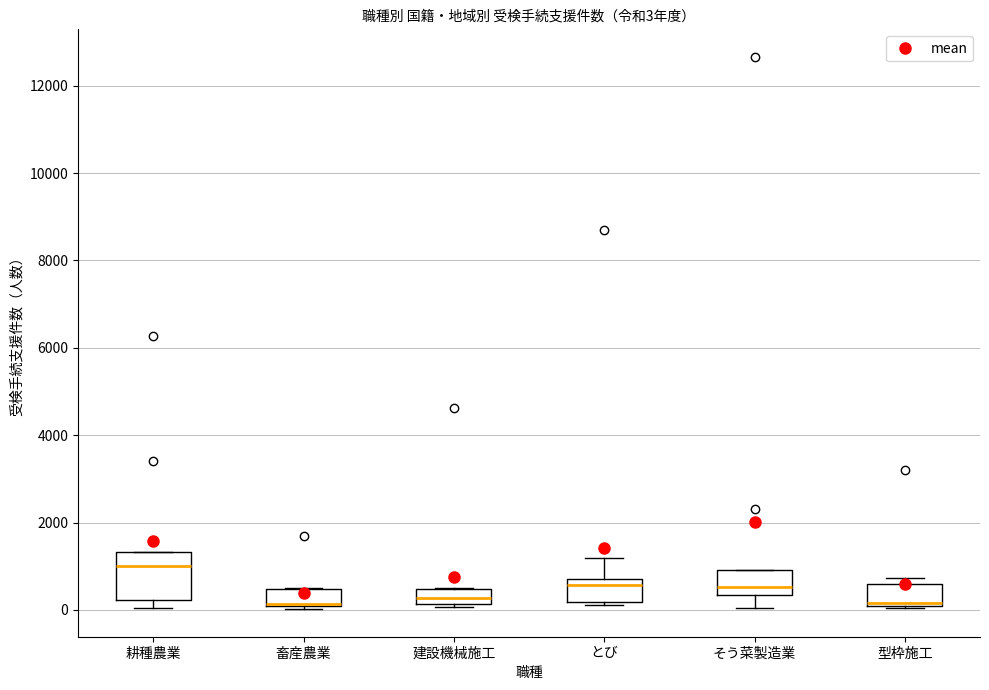

Which box has the highest median line?

耕種農業